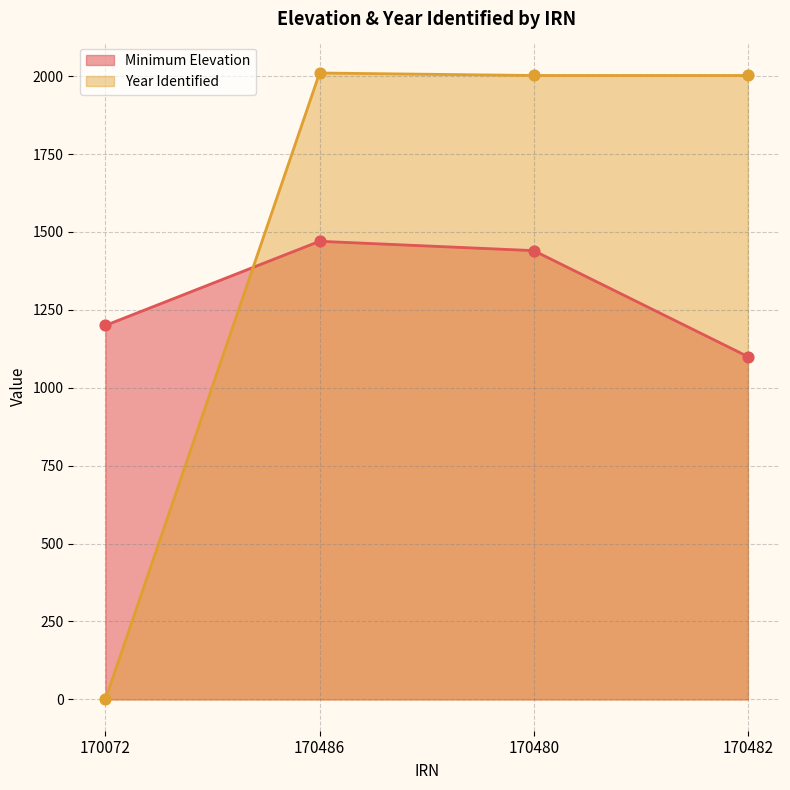

At which category is the sum across all series the highest?

170486